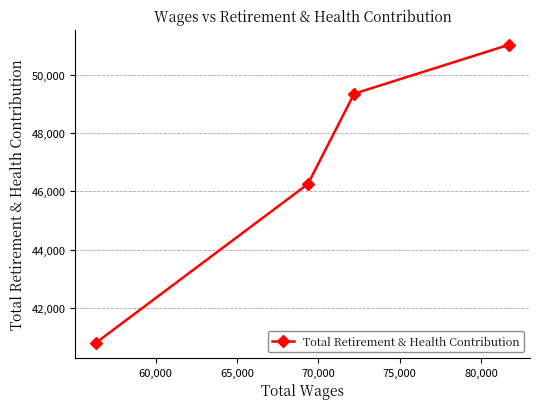

Reading left to right, what are all the values shown in this chart?

40799	46250	49351	51034